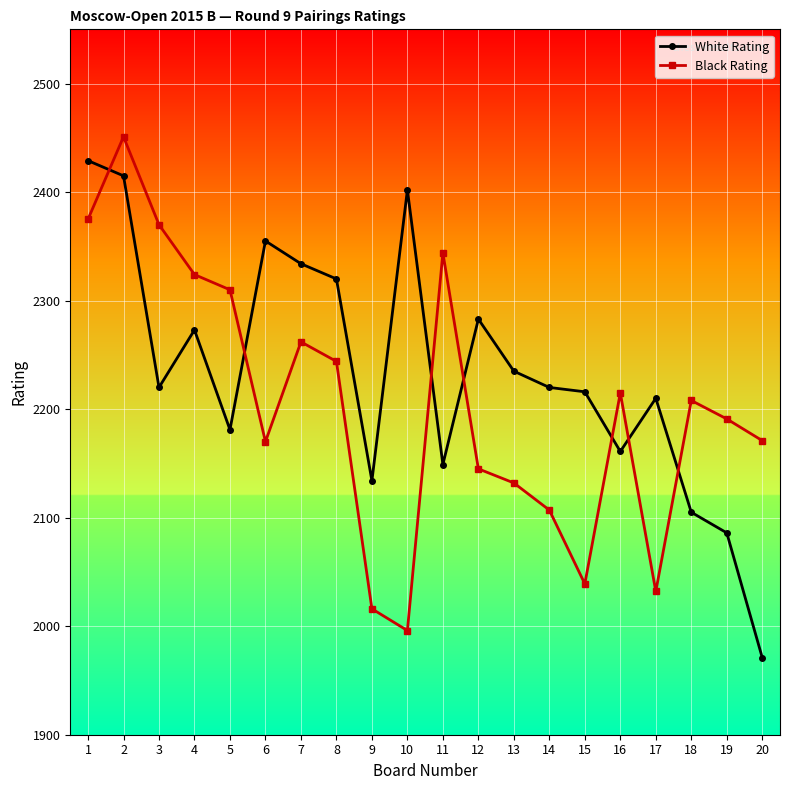

What is the total value across all series at 6?

4525